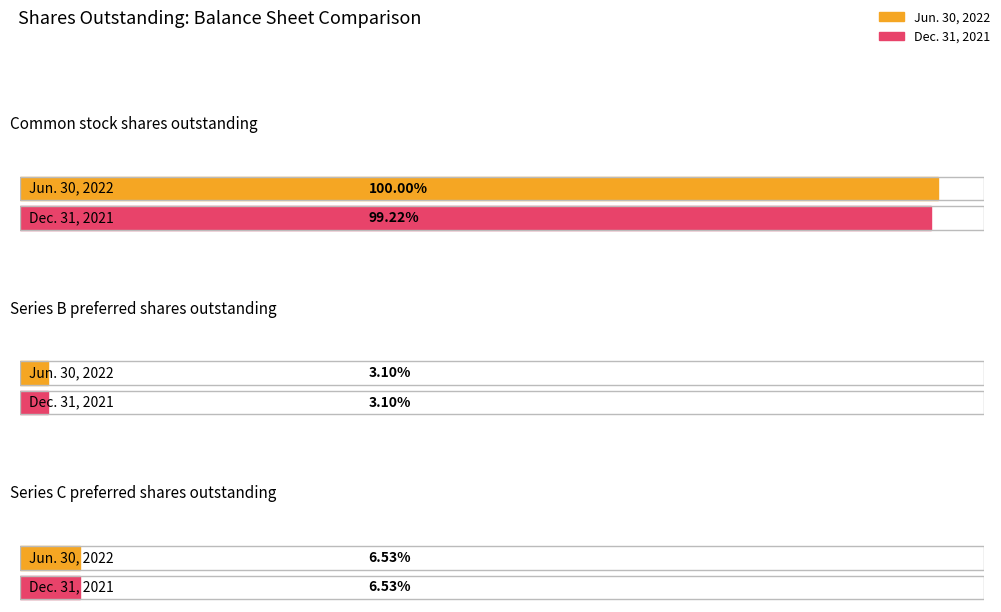

Which category has the lowest value in the Dec. 31, 2021 series?

Series B preferred shares outstanding